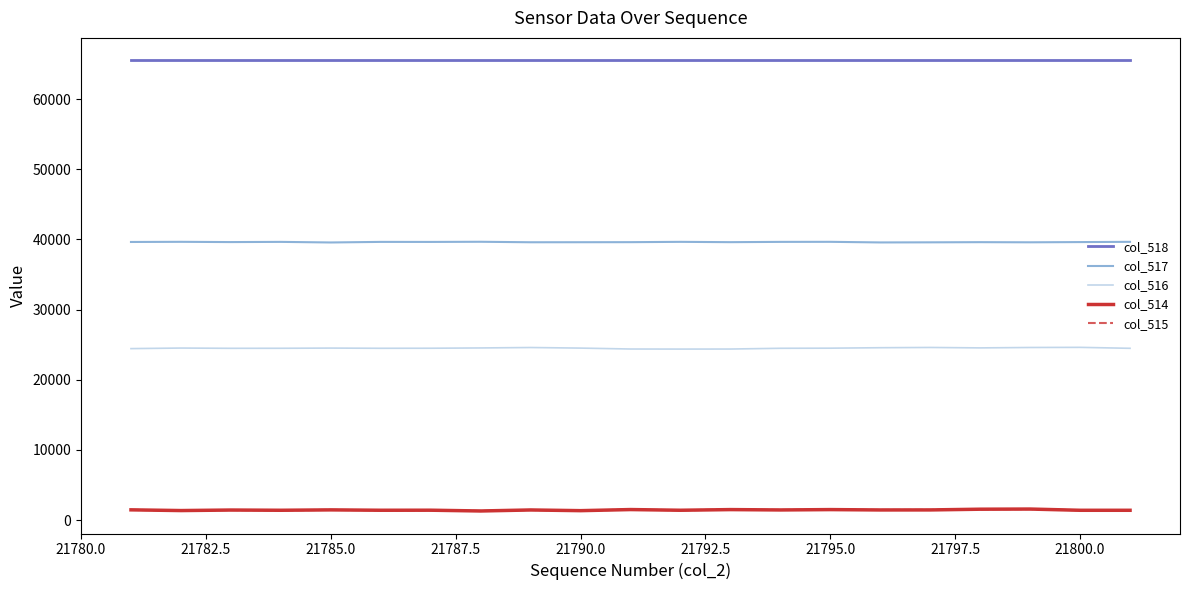

What are all the series names shown in the legend?

col_518, col_517, col_516, col_514, col_515